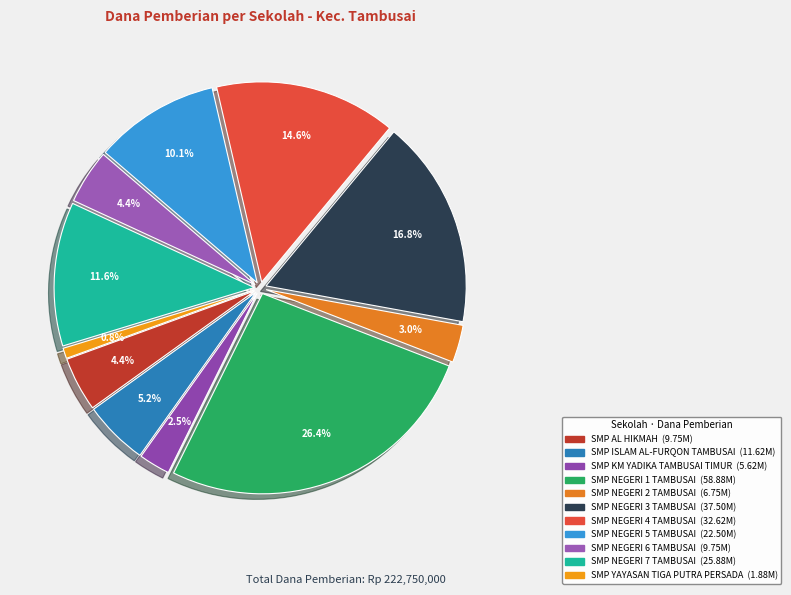

The SMP NEGERI 4 TAMBUSAI slice represents 24% of the pie. True or false?

False